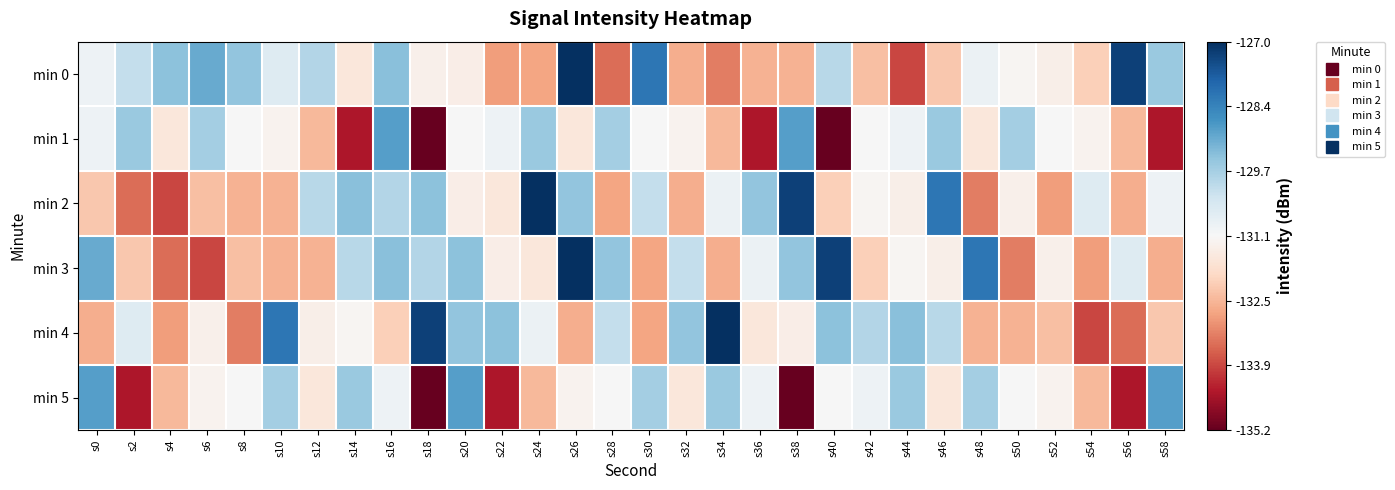

At s28, list the series in order from smallest to largest.

min 0, min 2, min 5, min 4, min 1, min 3